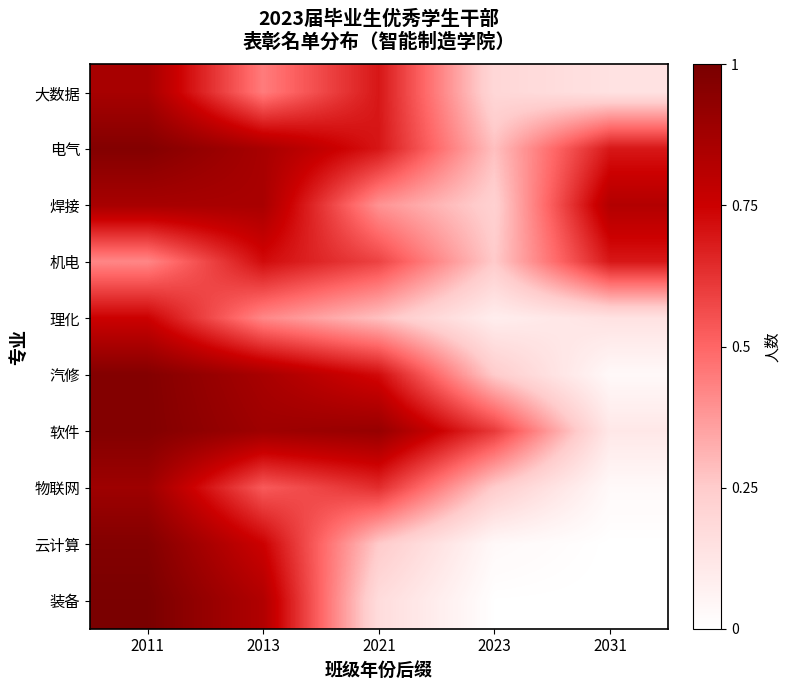

How many distinct data groups are displayed?

10